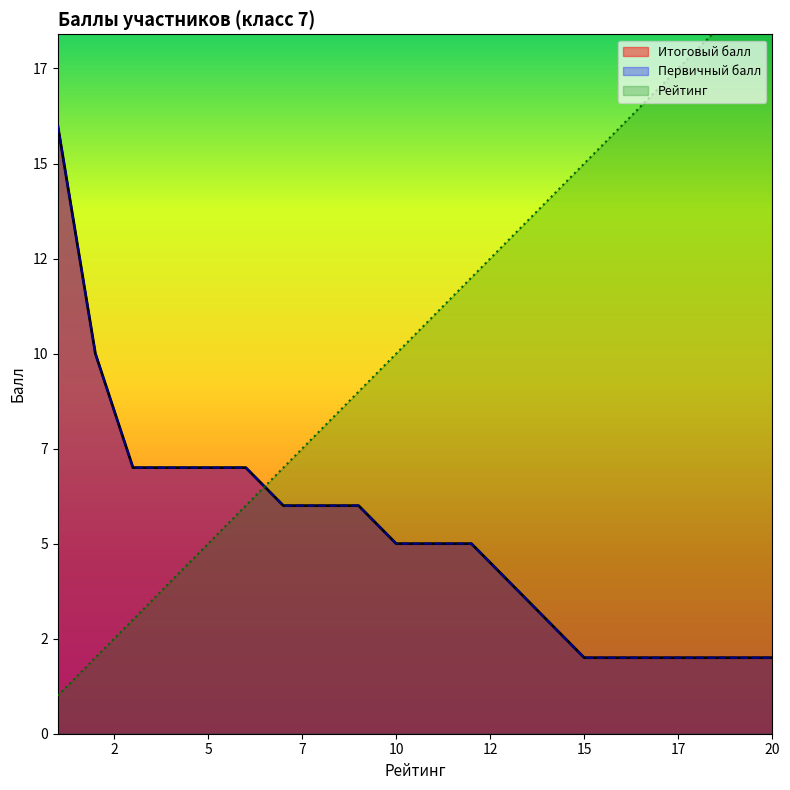

The Первичный балл series shows 16 at 1. True or false?

True